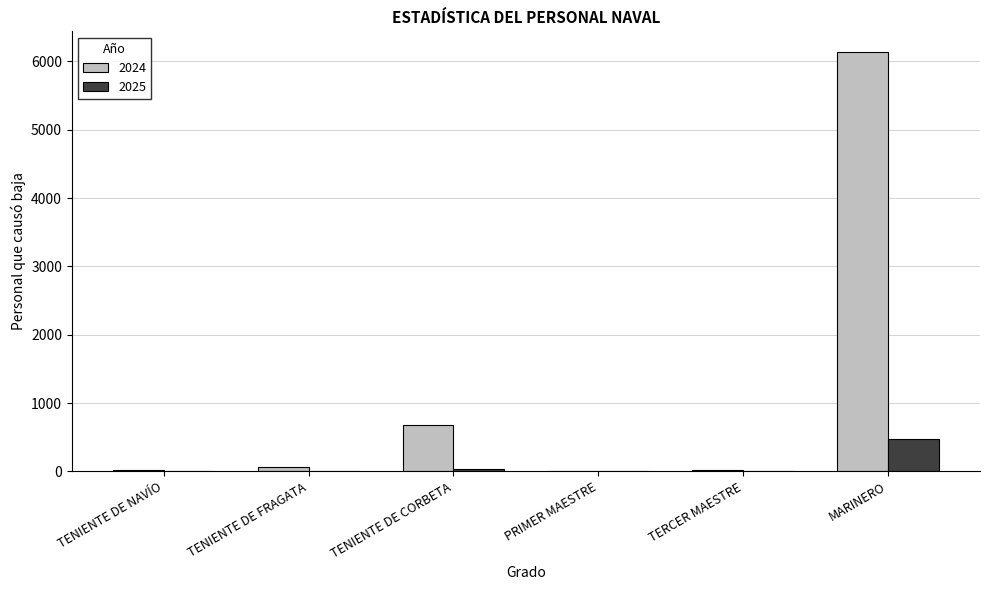

Which series has the largest total across all categories?

2024